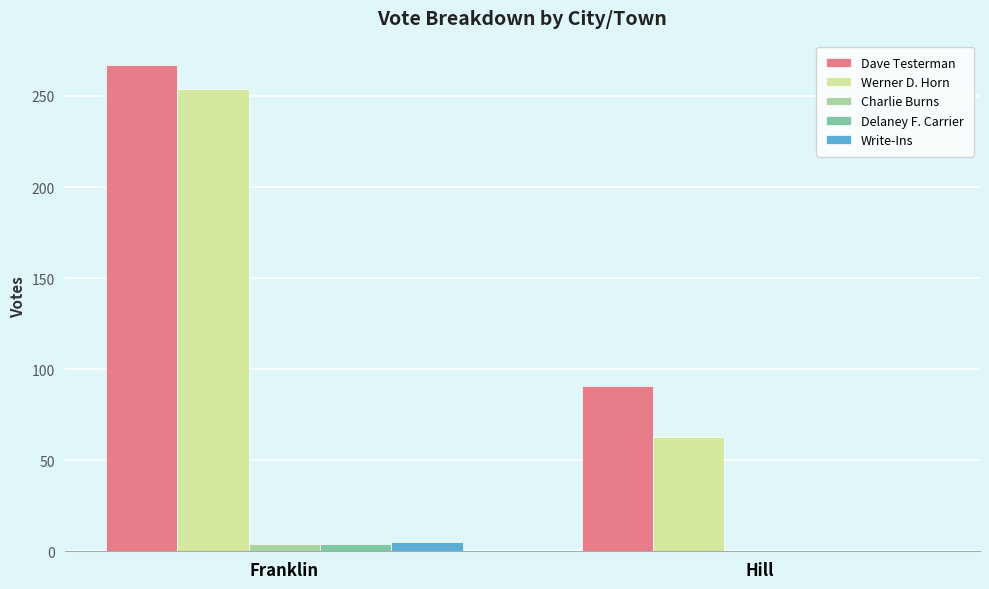

What is the maximum value shown in the chart?

267